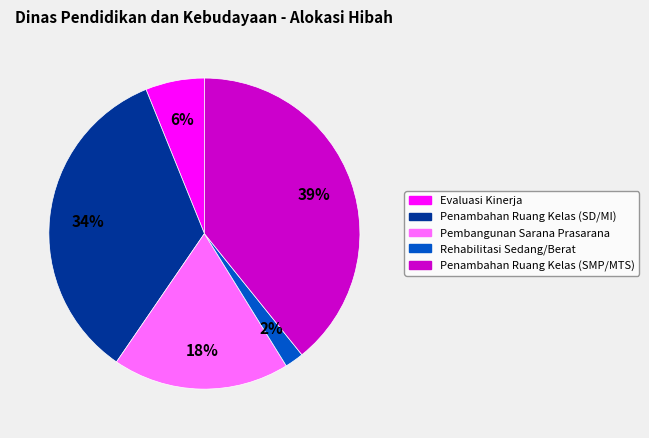

Does Rehabilitasi Sedang/Berat represent more than half of the total?

No